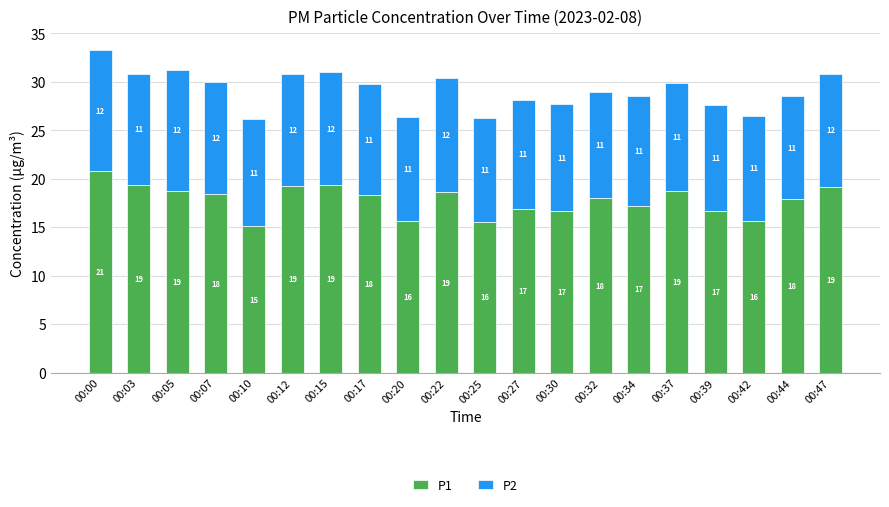

Rank the categories by P1 value from highest to lowest.

00:00, 00:03, 00:15, 00:12, 00:47, 00:37, 00:05, 00:22, 00:07, 00:17, 00:32, 00:44, 00:34, 00:27, 00:30, 00:39, 00:20, 00:42, 00:25, 00:10